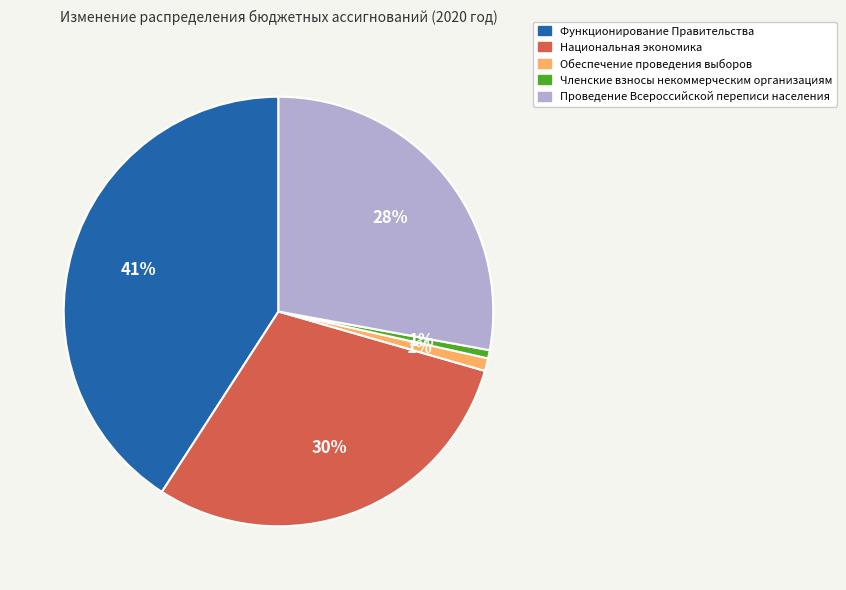

To the nearest percent, what is the combined percentage of Обеспечение проведения выборов and Членские взносы некоммерческим организациям?

2%